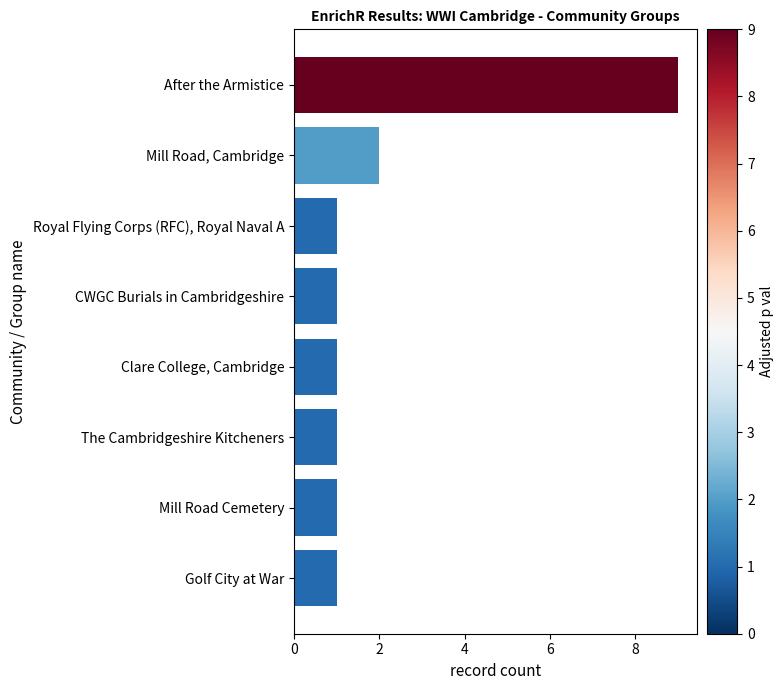

At which category does the chart reach its peak across all series?

After the Armistice